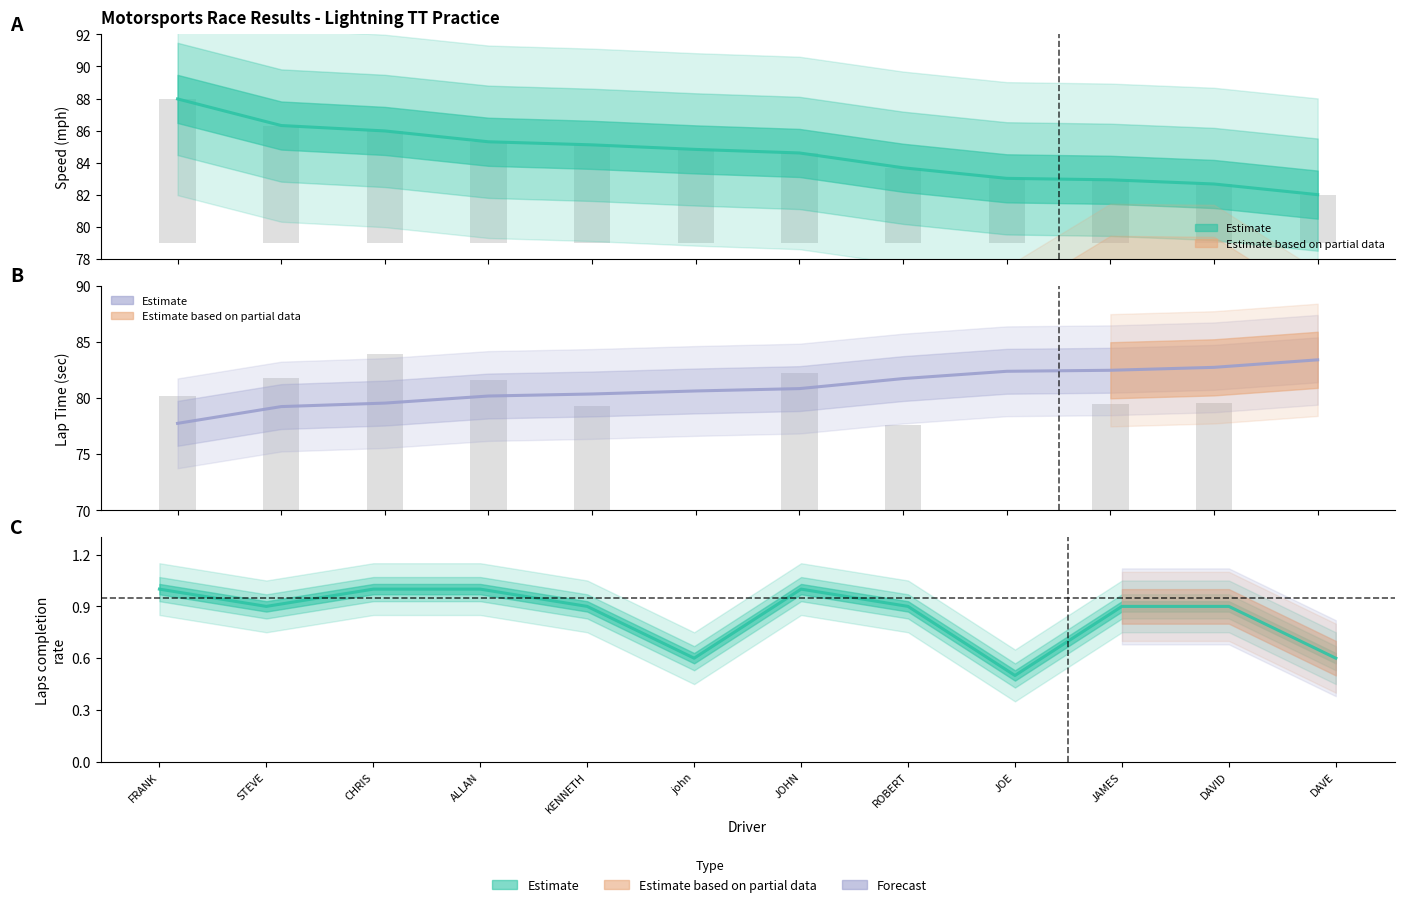

At how many categories does at least one series exceed -20?

12